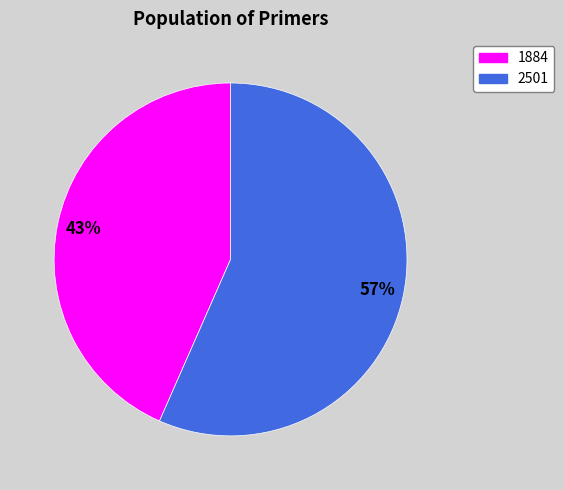

Count the number of slices in the pie.

2